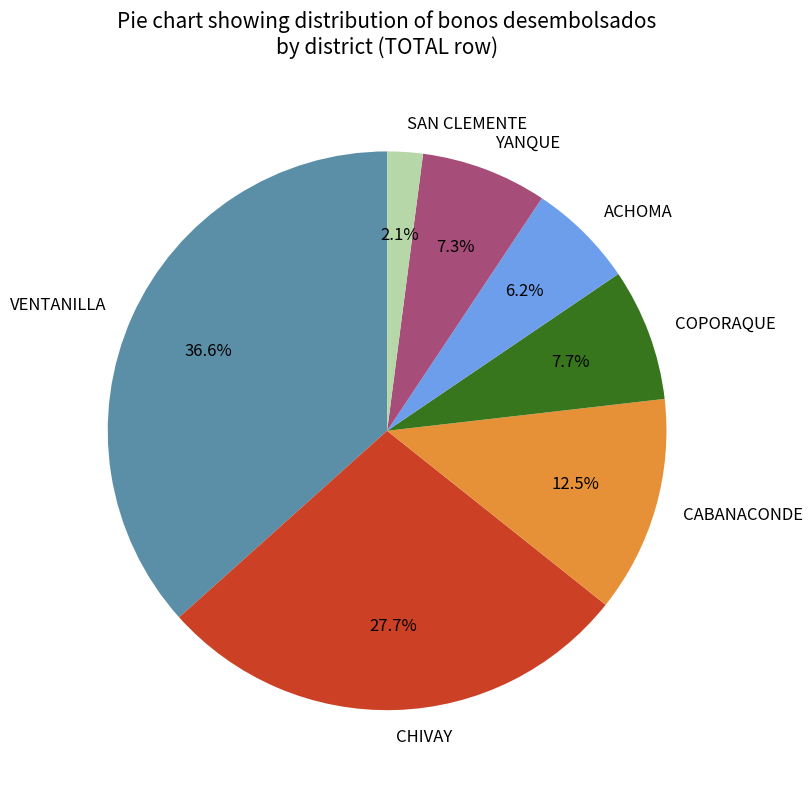

Does CABANACONDE account for over 50% of the chart?

No